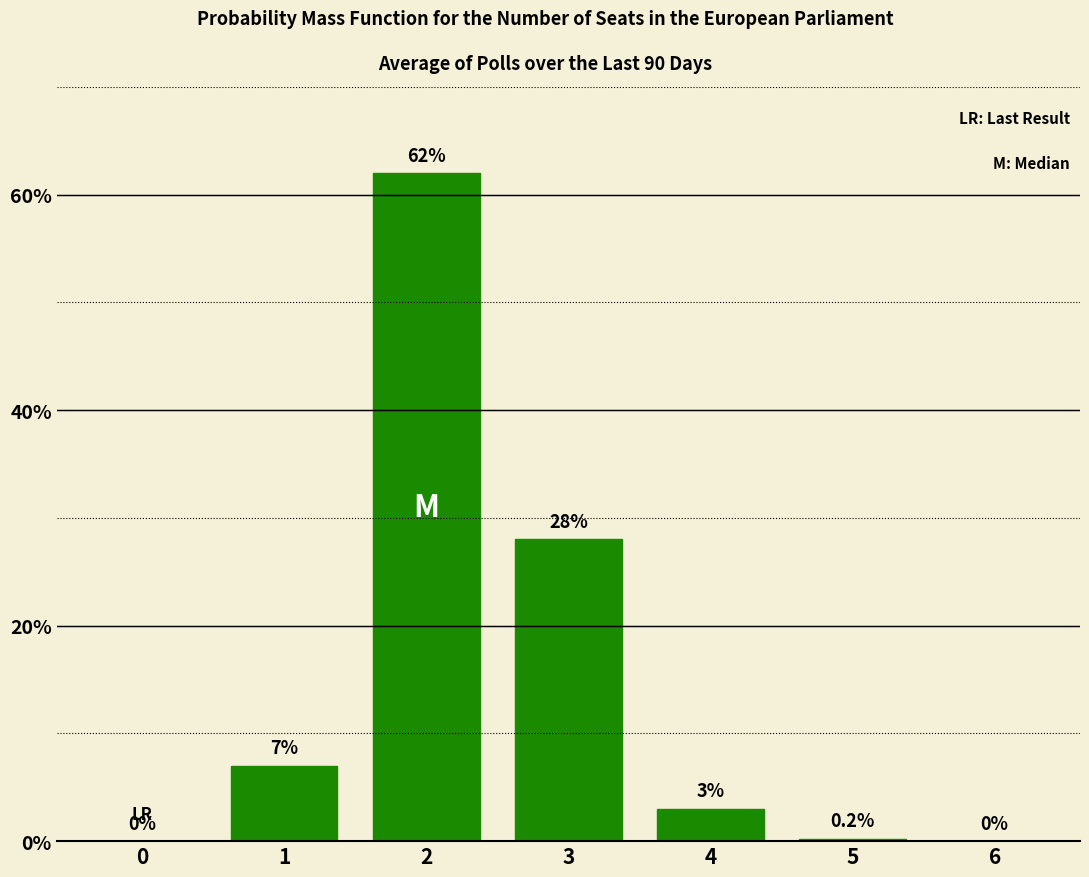

Reading left to right, list all the values displayed in this chart.

0=0.0	1=7.0	2=62.0	3=28.0	4=3.0	5=0.2	6=0.0